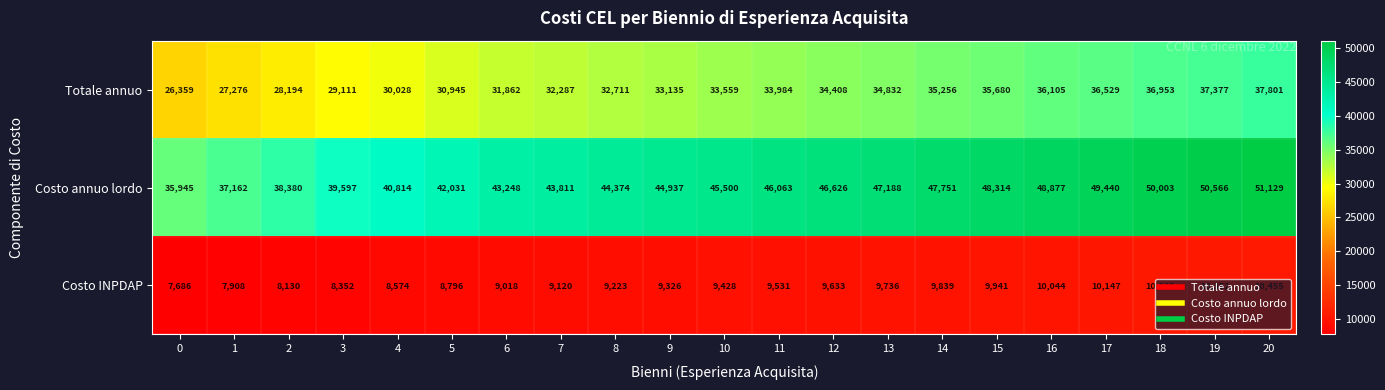

Between 2 and 9, which series saw the biggest shift?

Costo annuo lordo